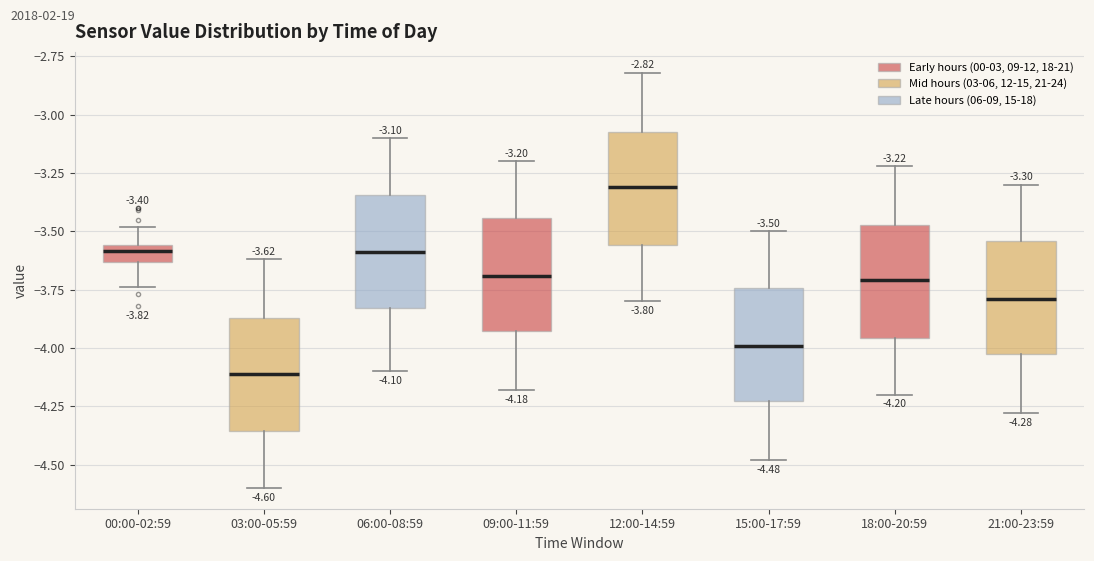

Which box's median line is the highest?

12:00-14:59